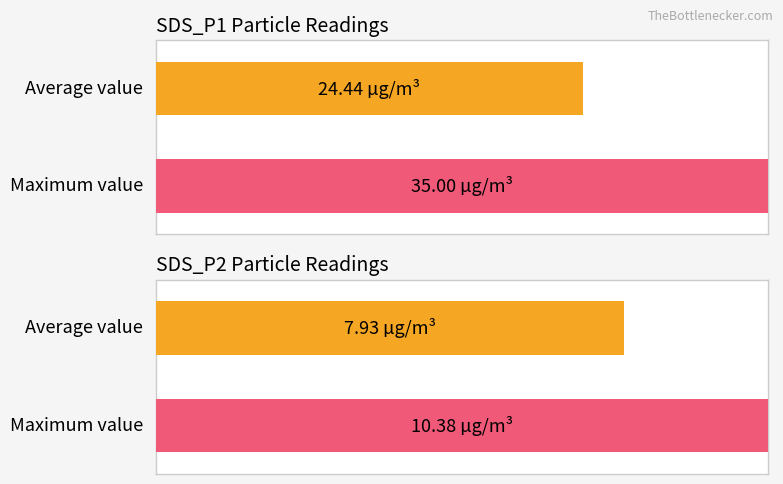

True or false: SDS_P2 has a value of 15.5 at 00:13.

False